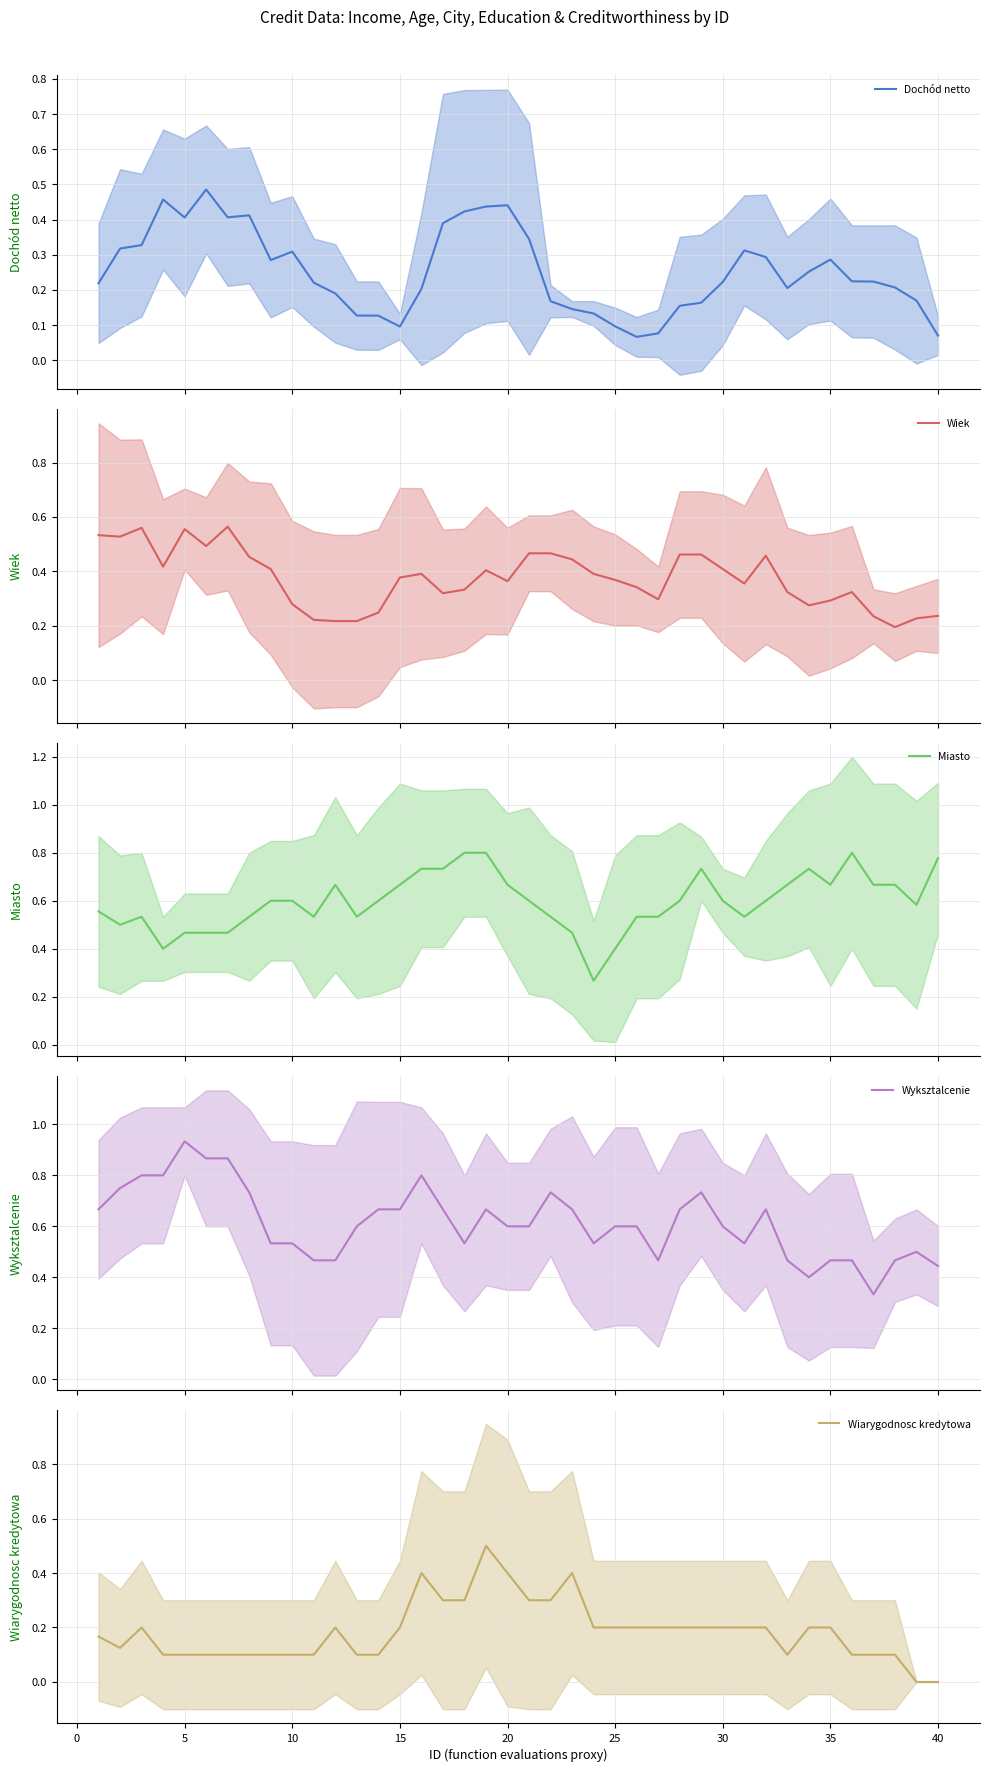

Reading left to right, transcribe all the data shown in this chart.

Dochód netto: 0.2	0.3	0.3	0.5	0.4	0.5	0.4	0.4	0.3	0.3	0.2	0.2	0.1	0.1	0.1	0.2	0.4	0.4	0.4	0.4	0.3	0.2	0.1	0.1	0.1	0.1	0.1	0.2	0.2	0.2	0.3	0.3	0.2	0.3	0.3	0.2	0.2	0.2	0.2	0.1
Wiek: 0.5	0.5	0.6	0.4	0.6	0.5	0.6	0.5	0.4	0.3	0.2	0.2	0.2	0.2	0.4	0.4	0.3	0.3	0.4	0.4	0.5	0.5	0.4	0.4	0.4	0.3	0.3	0.5	0.5	0.4	0.4	0.5	0.3	0.3	0.3	0.3	0.2	0.2	0.2	0.2
Miasto: 0.6	0.5	0.5	0.4	0.5	0.5	0.5	0.5	0.6	0.6	0.5	0.7	0.5	0.6	0.7	0.7	0.7	0.8	0.8	0.7	0.6	0.5	0.5	0.3	0.4	0.5	0.5	0.6	0.7	0.6	0.5	0.6	0.7	0.7	0.7	0.8	0.7	0.7	0.6	0.8
Wyksztalcenie: 0.7	0.8	0.8	0.8	0.9	0.9	0.9	0.7	0.5	0.5	0.5	0.5	0.6	0.7	0.7	0.8	0.7	0.5	0.7	0.6	0.6	0.7	0.7	0.5	0.6	0.6	0.5	0.7	0.7	0.6	0.5	0.7	0.5	0.4	0.5	0.5	0.3	0.5	0.5	0.4
Wiarygodnosc kredytowa: 0.2	0.1	0.2	0.1	0.1	0.1	0.1	0.1	0.1	0.1	0.1	0.2	0.1	0.1	0.2	0.4	0.3	0.3	0.5	0.4	0.3	0.3	0.4	0.2	0.2	0.2	0.2	0.2	0.2	0.2	0.2	0.2	0.1	0.2	0.2	0.1	0.1	0.1	0.0	0.0